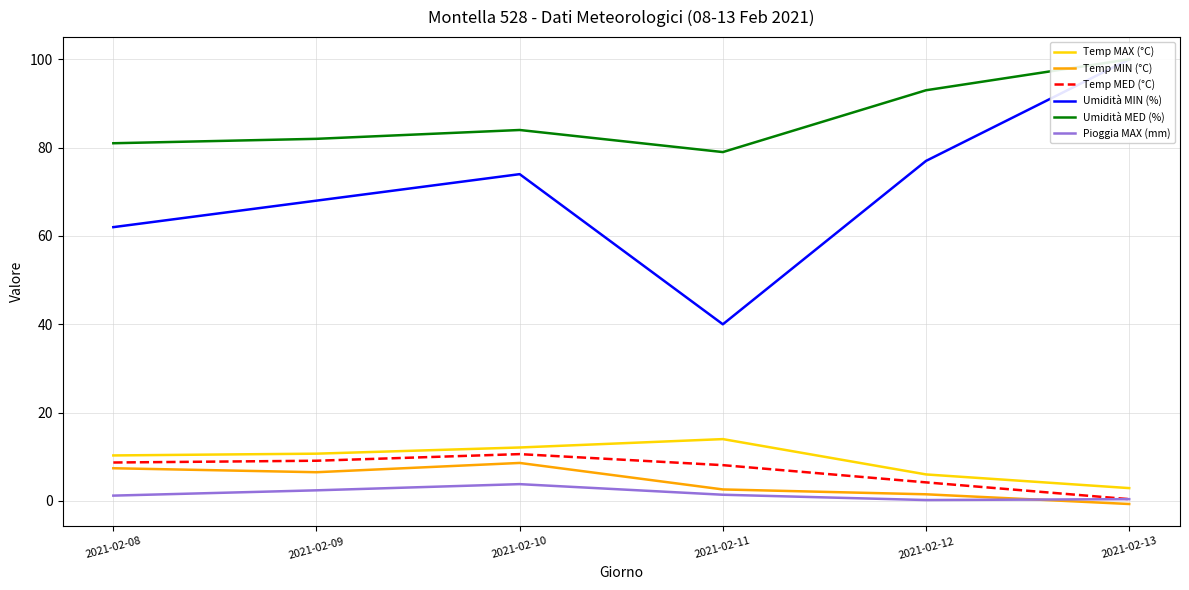

True or false: Umidità MED (%) has more than 1 interior local peaks.

False